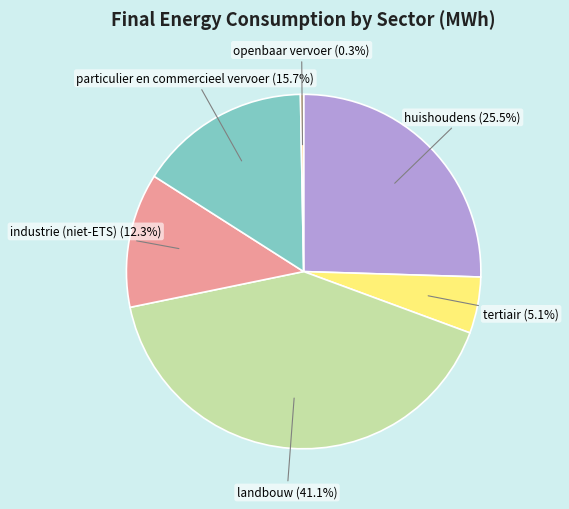

What portion of the pie excludes huishoudens?

74.5%